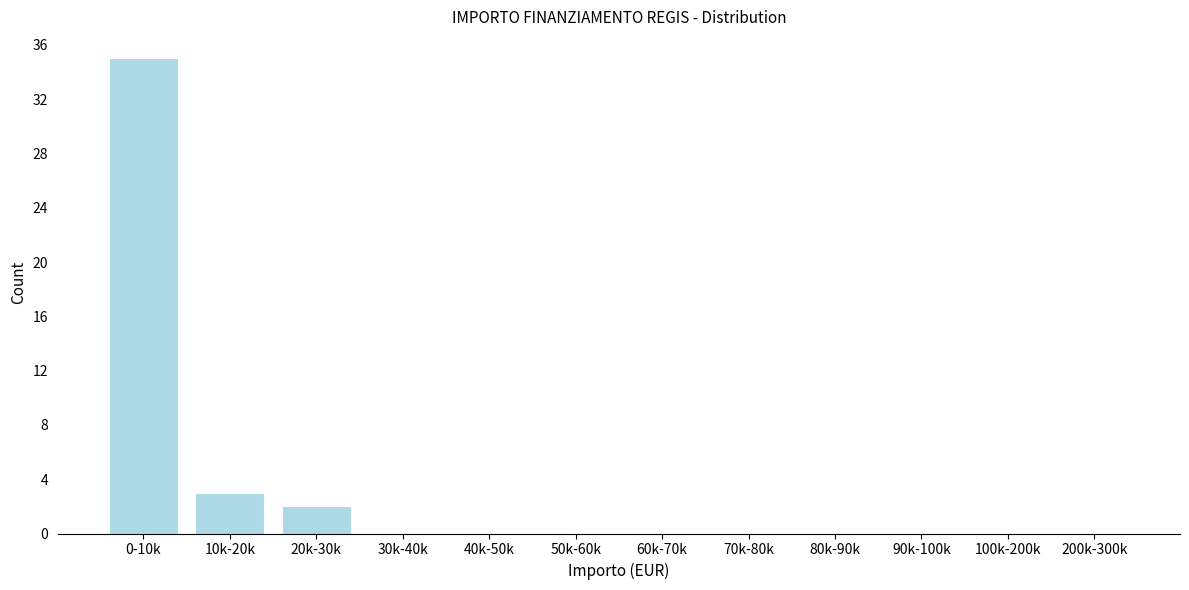

Reading right to left, extract all data points from this chart.

200k-300k=0	100k-200k=0	90k-100k=0	80k-90k=0	70k-80k=0	60k-70k=0	50k-60k=0	40k-50k=0	30k-40k=0	20k-30k=2	10k-20k=3	0-10k=35